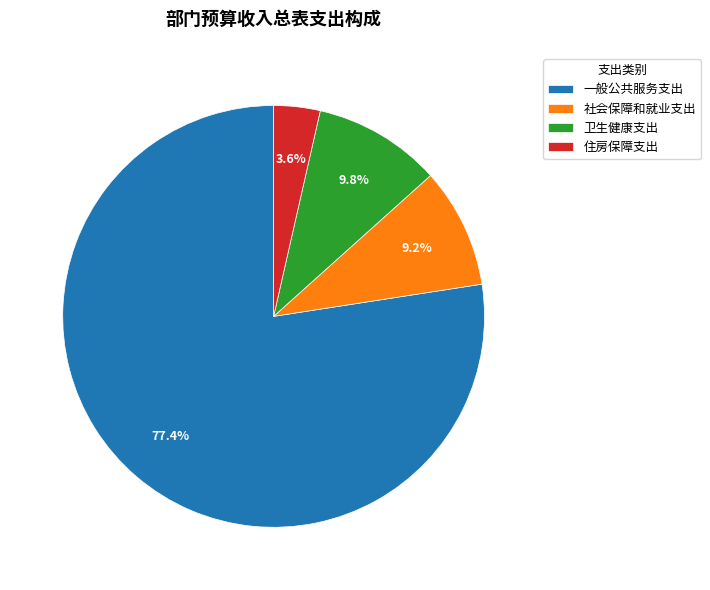

Between 住房保障支出 and 一般公共服务支出, which is larger?

一般公共服务支出